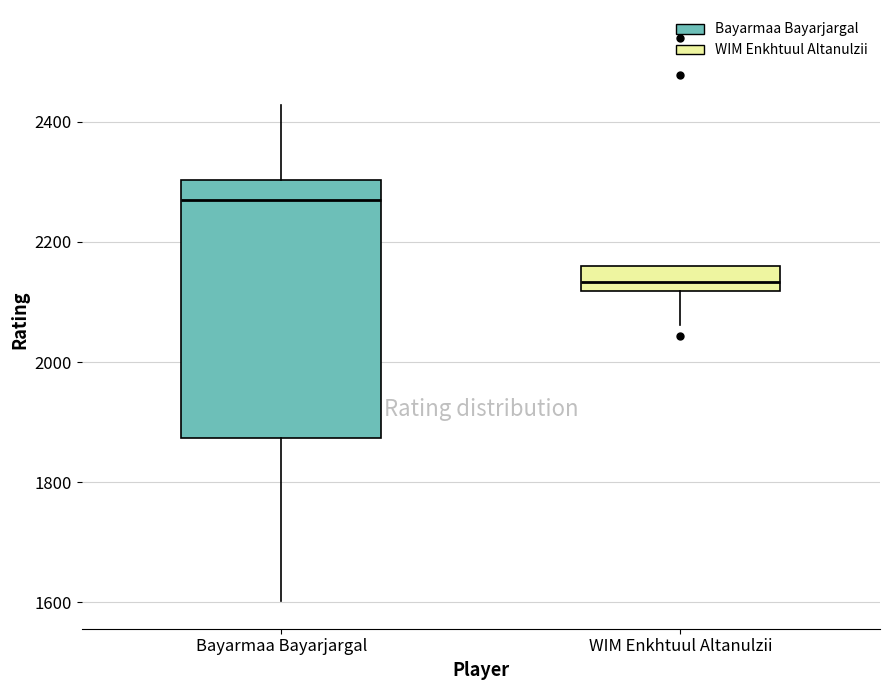

Which box's median line is the lowest?

WIM Enkhtuul Altanulzii